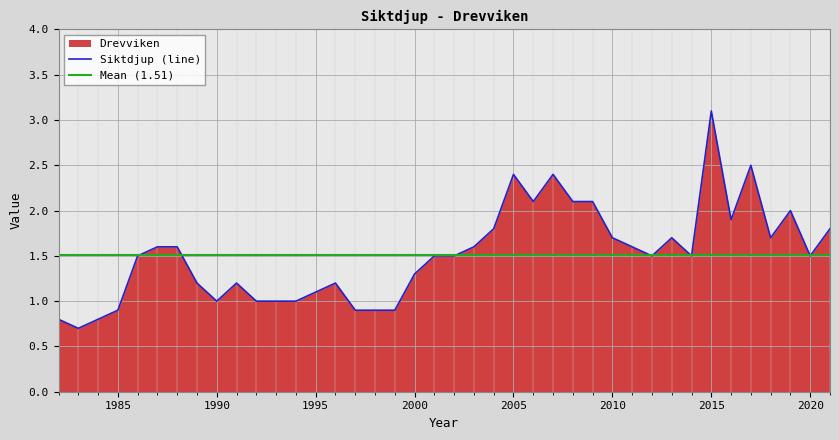

Rank the categories by value from highest to lowest.

2015, 2017, 2005, 2007, 2006, 2008, 2009, 2019, 2016, 2004, 2021, 2010, 2013, 2018, 1987, 1988, 2003, 2011, 1986, 2001, 2002, 2012, 2014, 2020, 2000, 1989, 1991, 1996, 1995, 1990, 1992, 1993, 1994, 1985, 1997, 1998, 1999, 1982, 1984, 1983